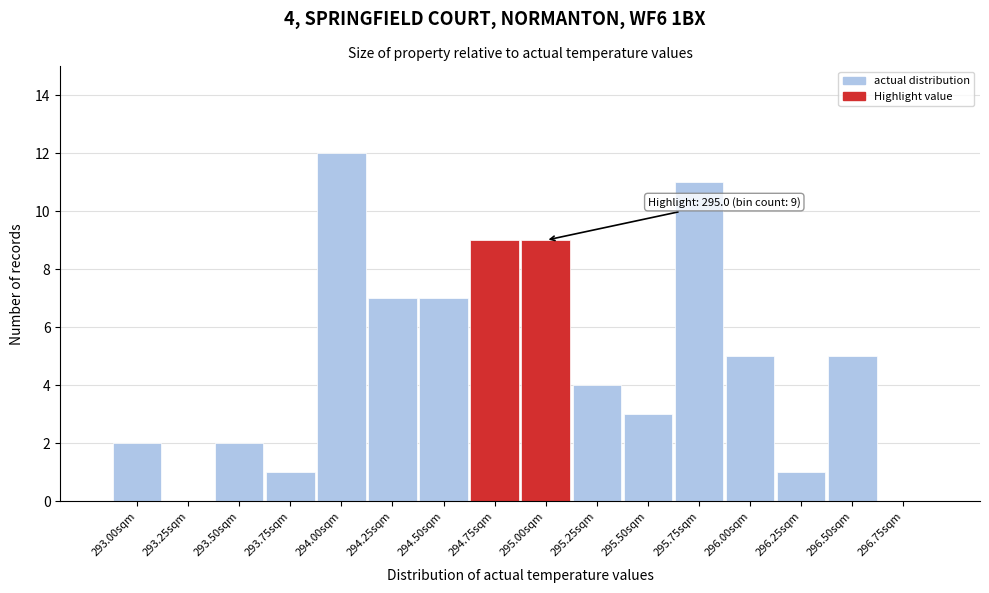

Reading left to right, what are all the values shown in this chart?

293.00sqm=2	293.25sqm=0	293.50sqm=2	293.75sqm=1	294.00sqm=12	294.25sqm=7	294.50sqm=7	294.75sqm=9	295.00sqm=9	295.25sqm=4	295.50sqm=3	295.75sqm=11	296.00sqm=5	296.25sqm=1	296.50sqm=5	296.75sqm=0